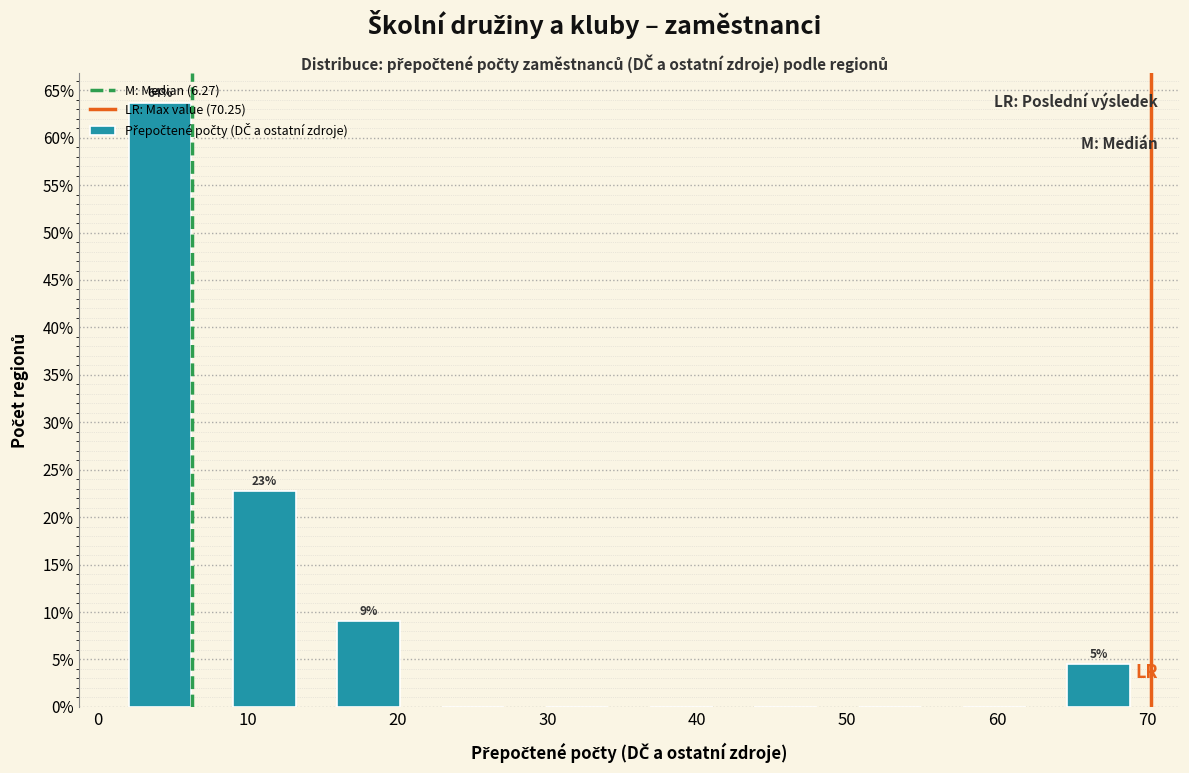

Over which range of the x-axis is the bar tallest?

1 to 8